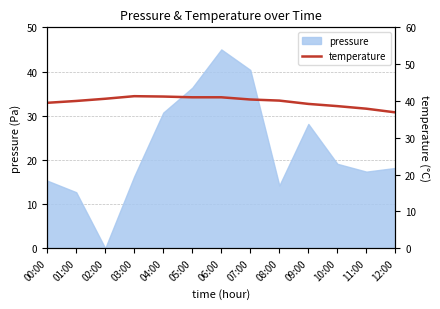

Does the chart display data point markers on the line(s)?

No